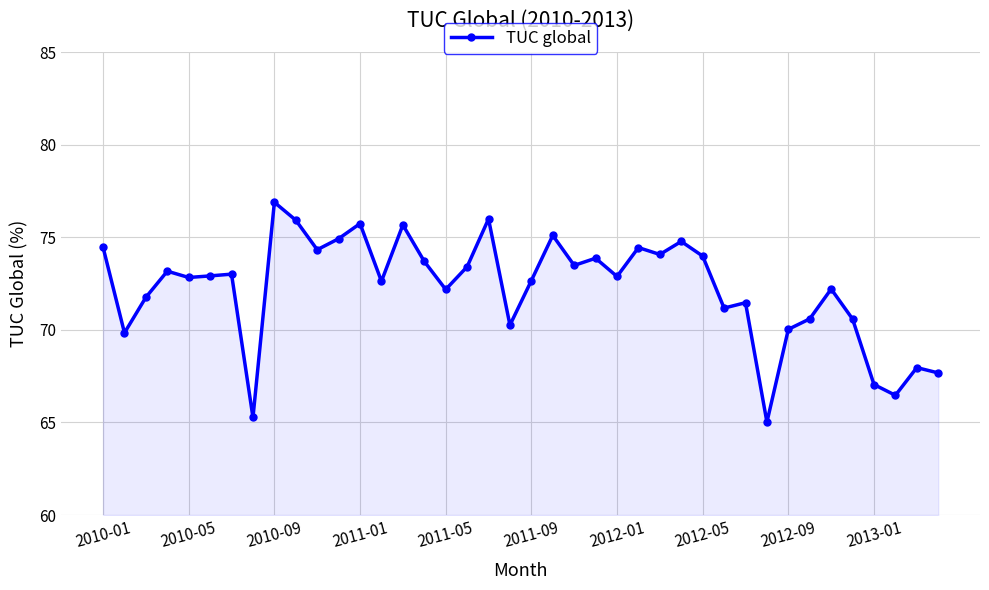

How many values exceed 72?

26